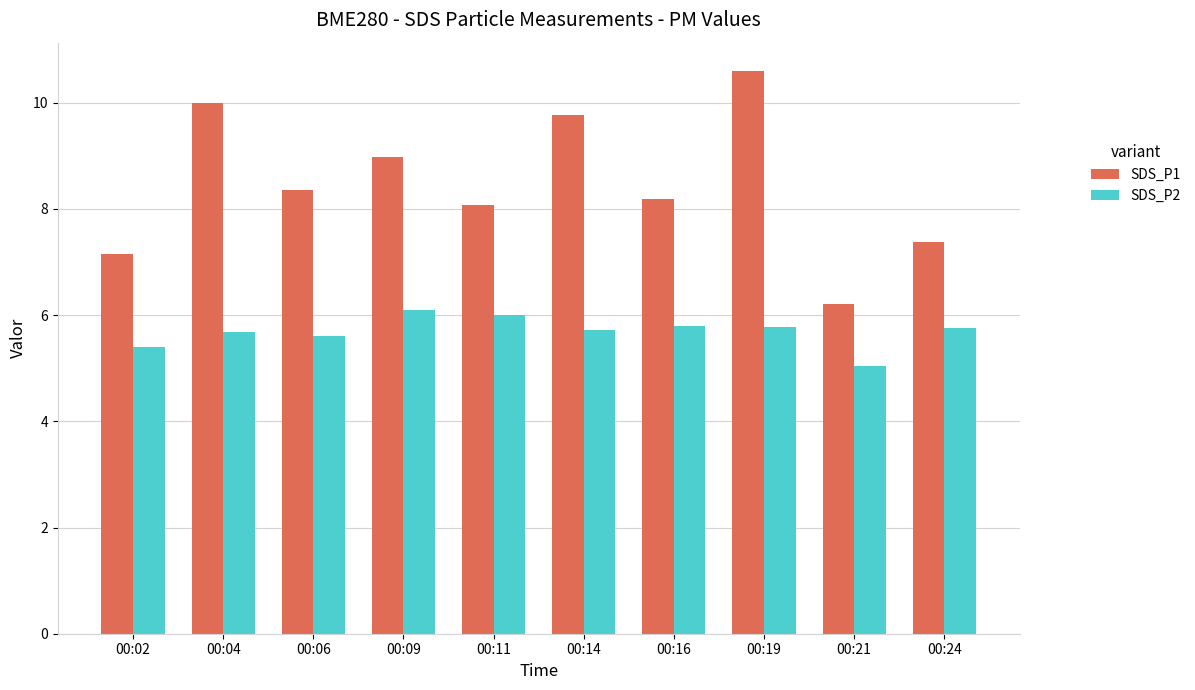

What is the highest value of the SDS_P2 series?

6.1